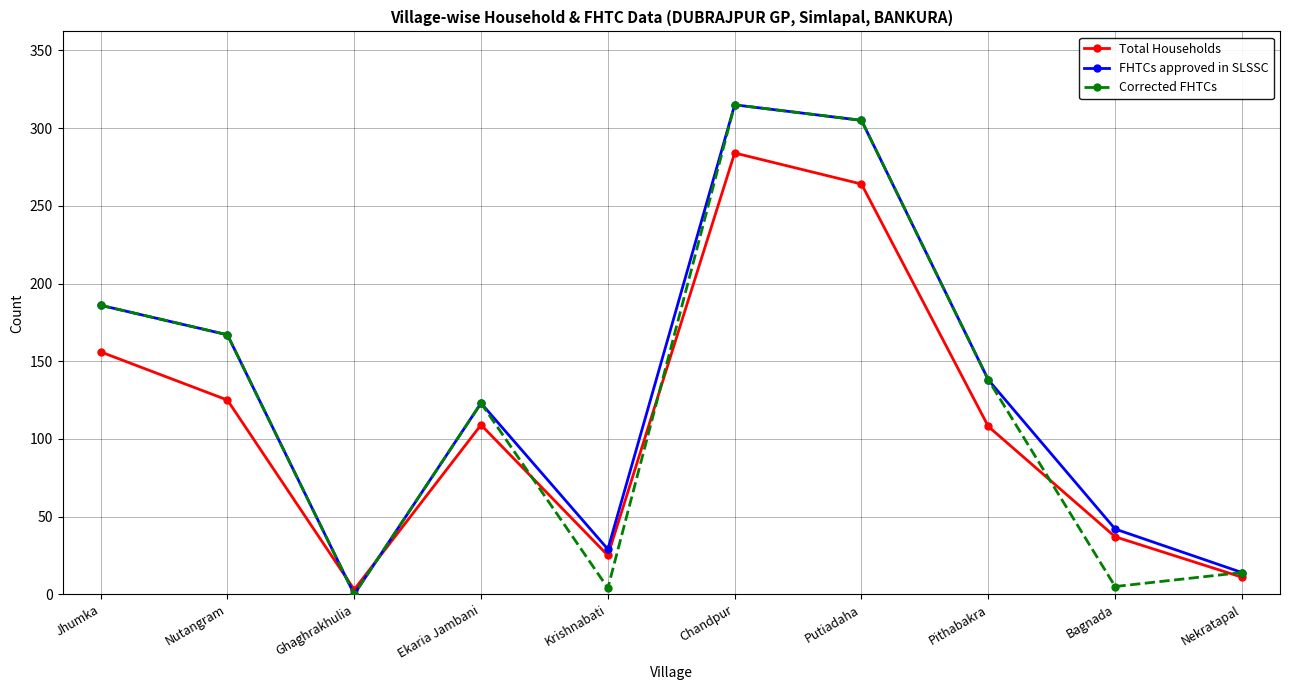

Which category has the highest value in the FHTCs approved in SLSSC series?

Chandpur